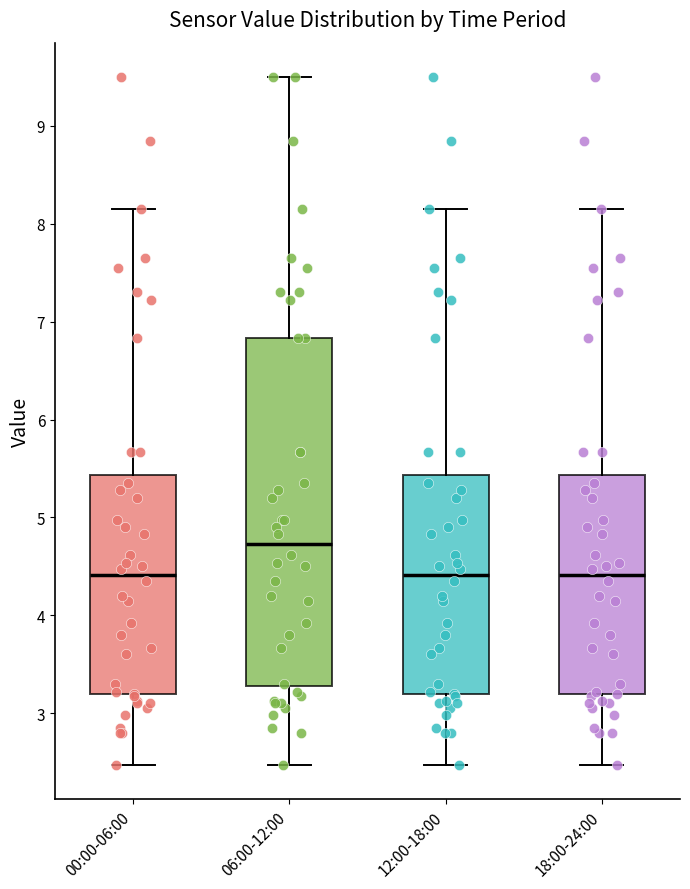

Reading left to right, read every box against the y-axis: the position of its median line, the range the box covers, and the ends of its whiskers. The values are not printed on the chart, so give them approximately, as read against the axis.

00:00-06:00: median 4.4, box 3.2 to 5.4, whiskers 2.5 to 8.2
06:00-12:00: median 4.7, box 3.3 to 6.8, whiskers 2.5 to 9.5
12:00-18:00: median 4.4, box 3.2 to 5.4, whiskers 2.5 to 8.2
18:00-24:00: median 4.4, box 3.2 to 5.4, whiskers 2.5 to 8.2